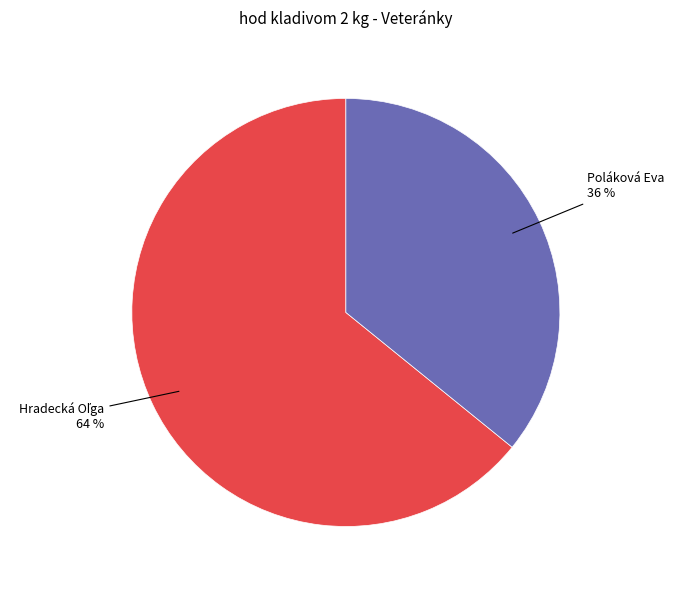

What percentage is the Poláková Eva slice, to the nearest percent?

36%